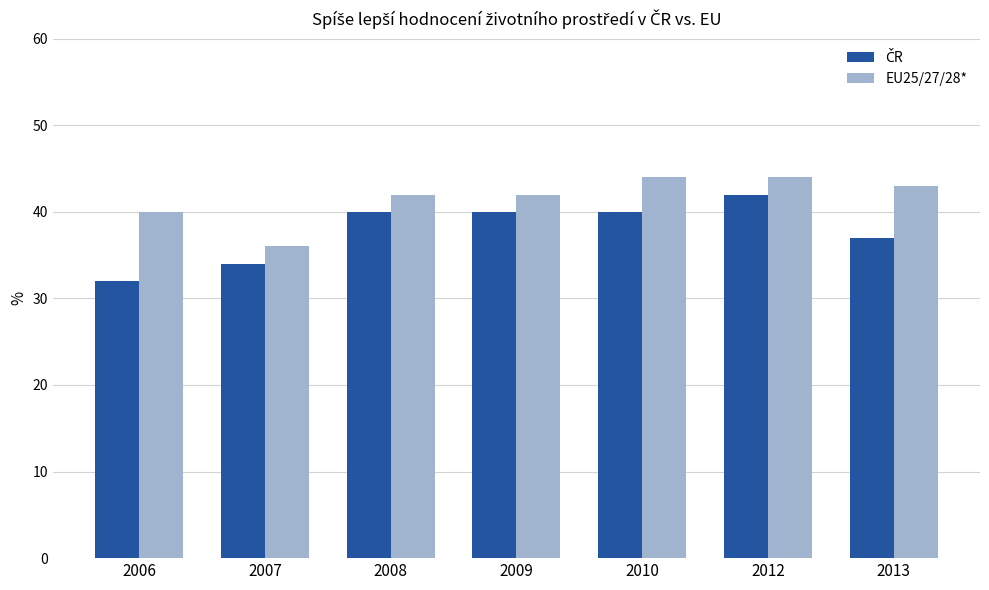

What is the spread (max minus min) of values at 2010?

4